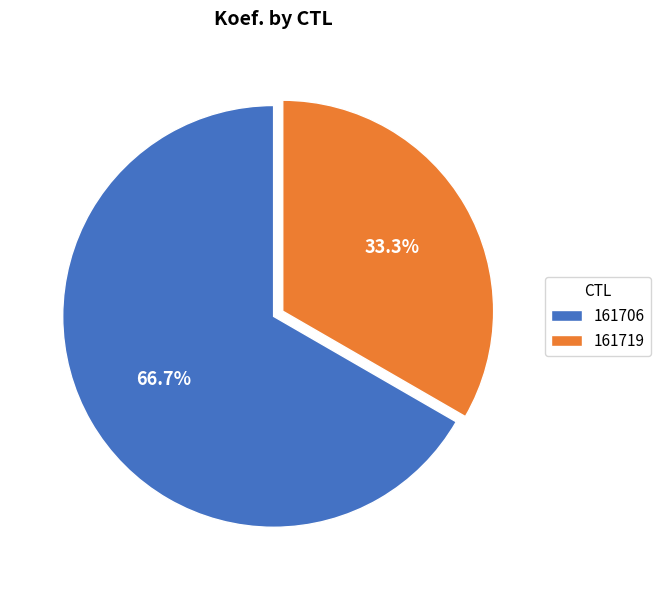

Rank the categories by value from lowest to highest.

161719, 161706